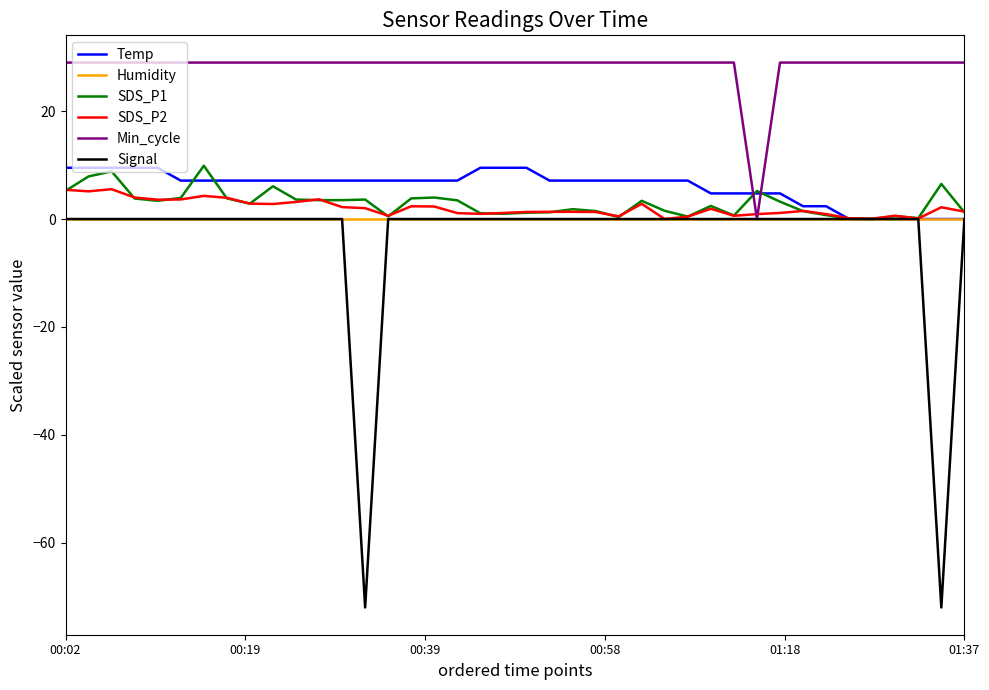

Which series has the largest total across all categories?

Min_cycle